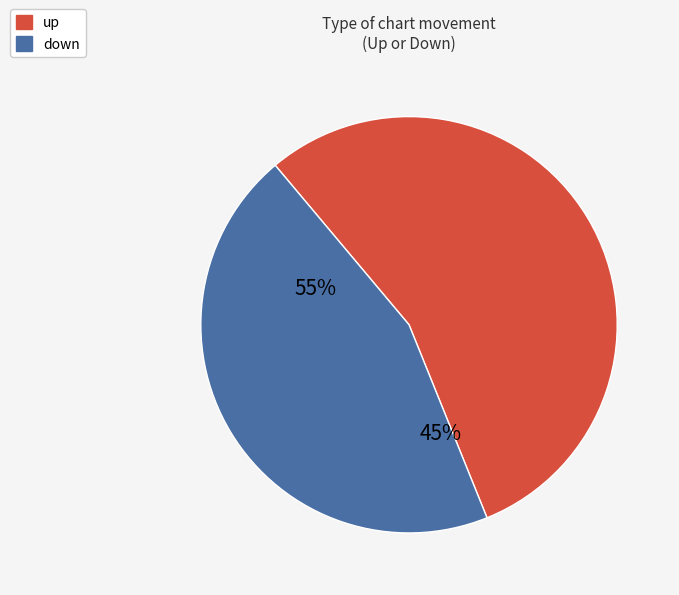

Which category has the smallest portion of the pie?

down